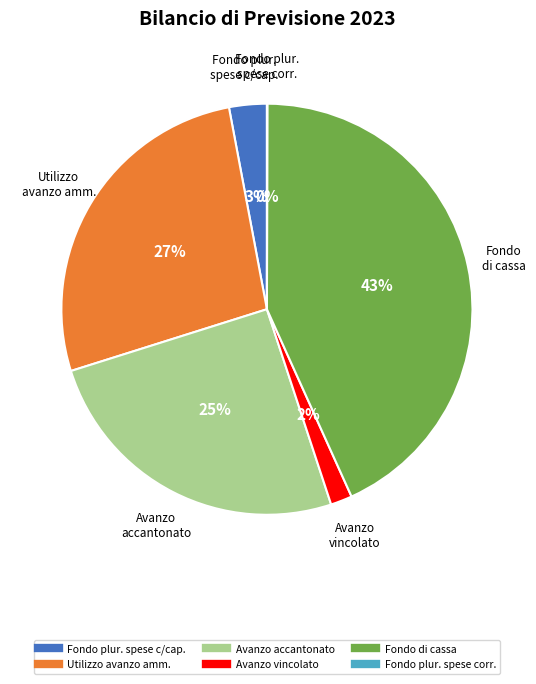

To the nearest percent, what is the difference between the largest and smallest slice percentages?

43%